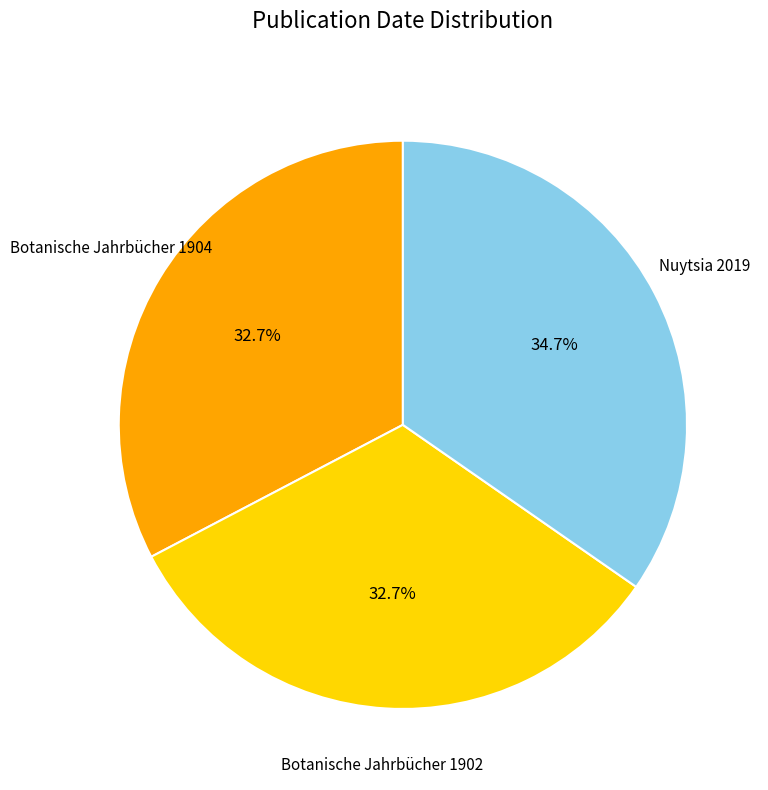

Is there any slice that represents more than half of the pie?

No